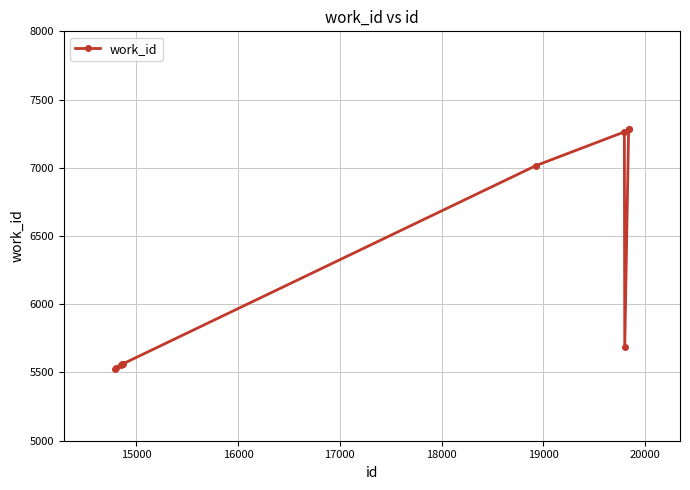

What is the difference between the second highest and minimum values?

1758